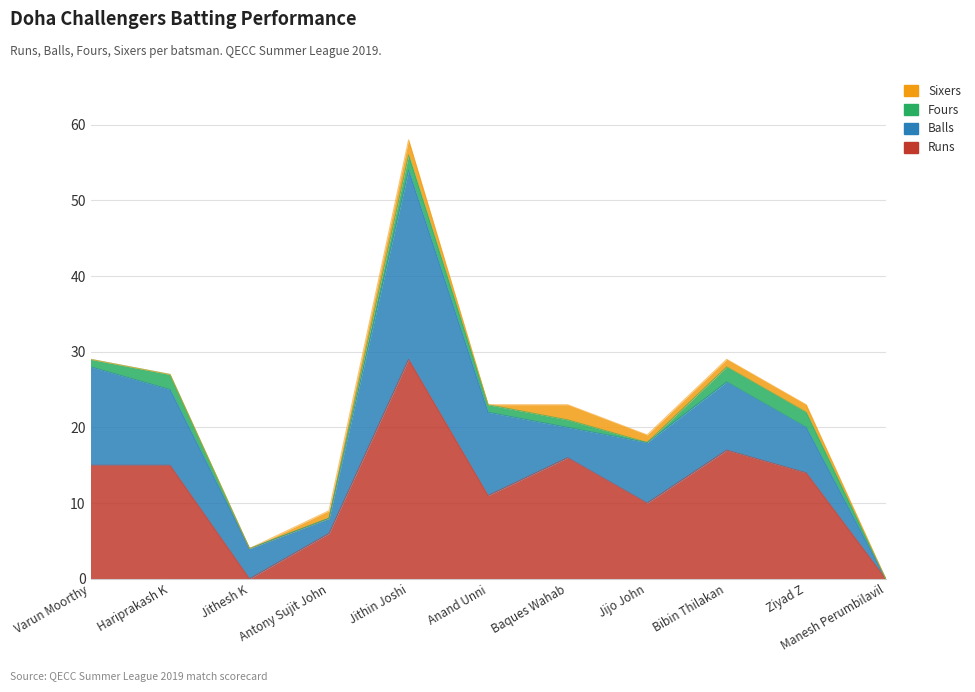

Where is Balls nearest to the value 12?

Varun Moorthy